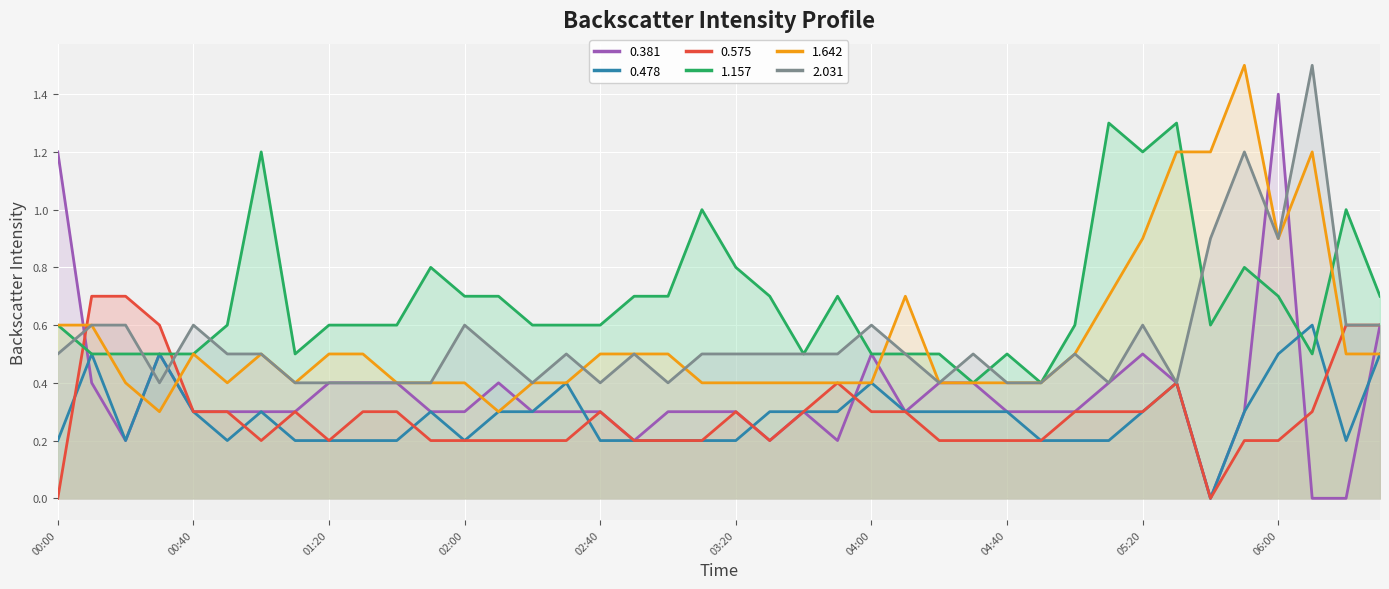

What is the maximum value shown in the chart?

1.5